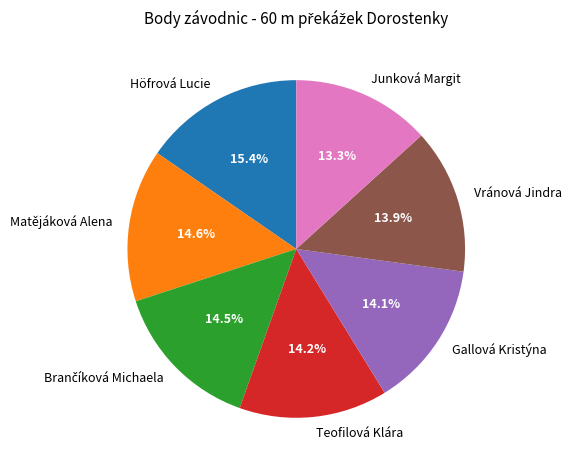

Which slice is the largest?

Höfrová Lucie